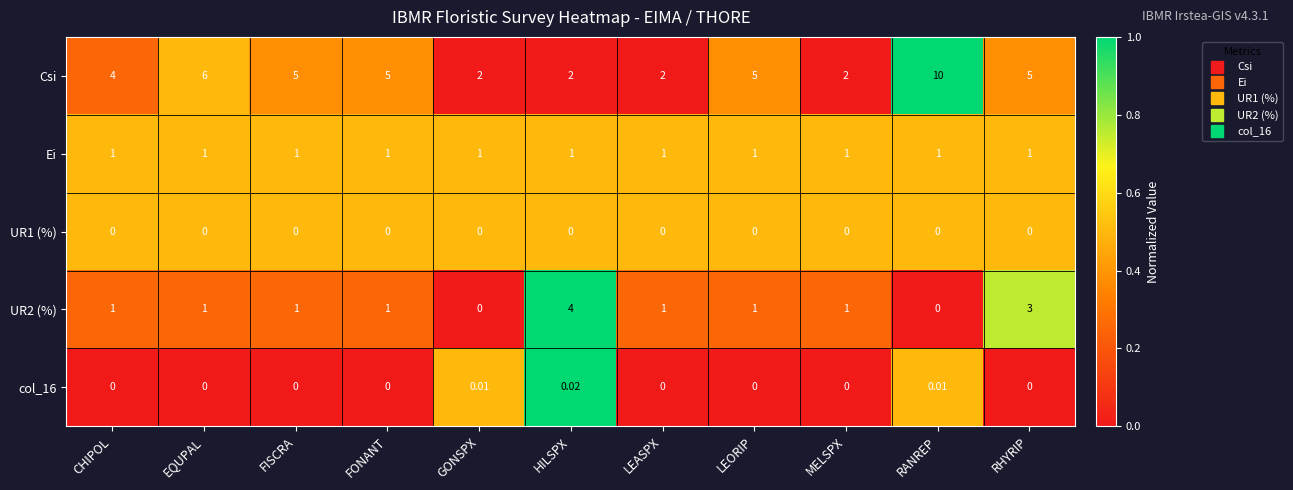

What is the difference between the highest and lowest values at FISCRA?

5.0